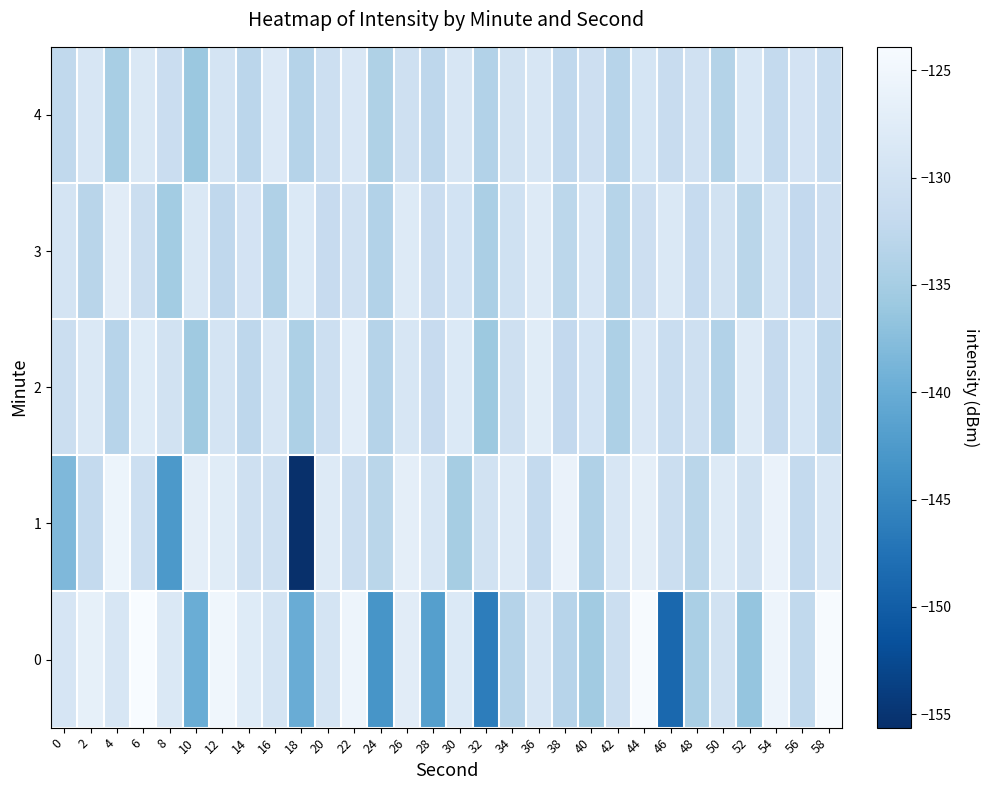

Which series changed the most between 8 and 20?

1